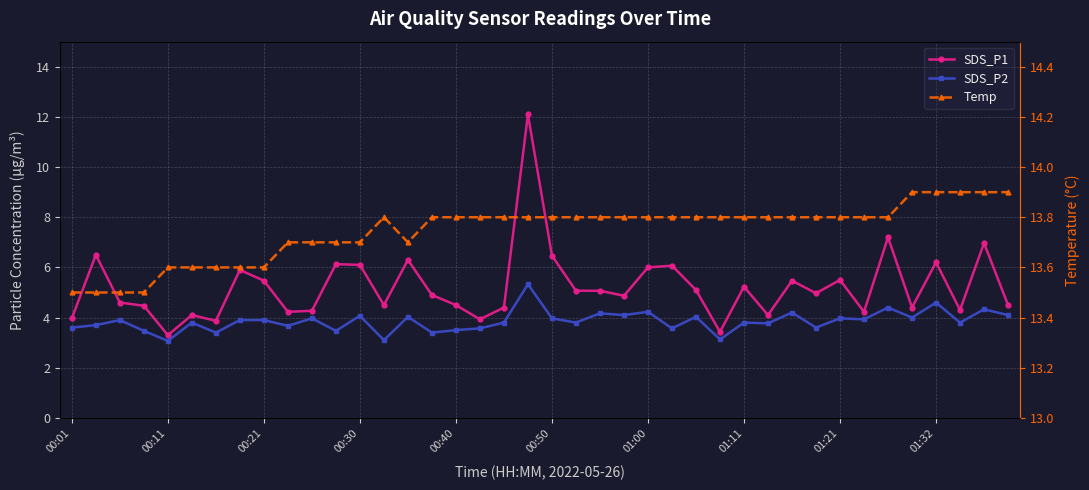

How many lines are shown in the chart?

3